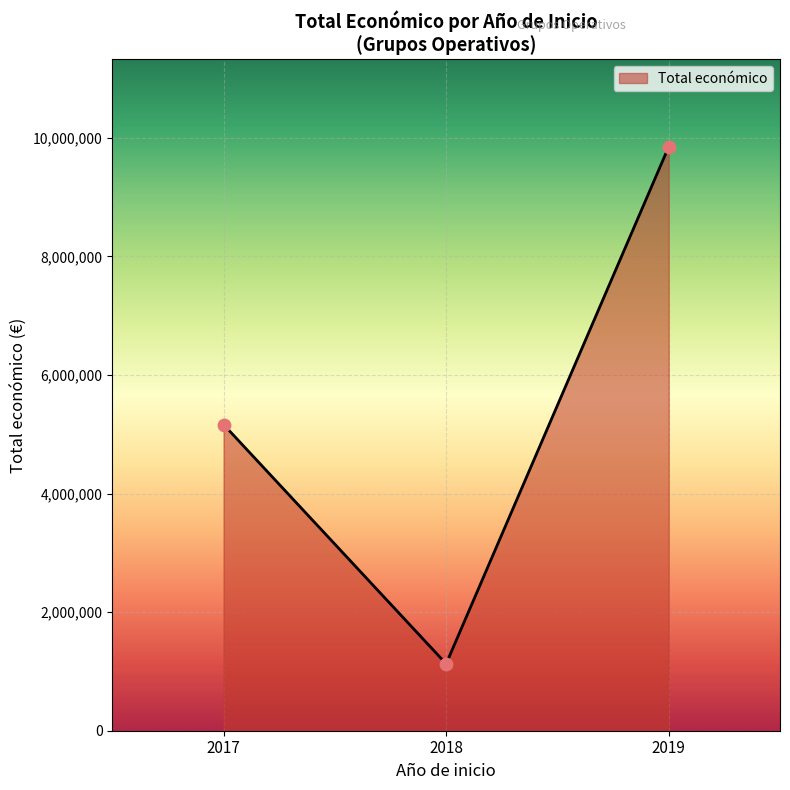

Approximately how many times larger is the value at 2017 compared to 2018?

4.6